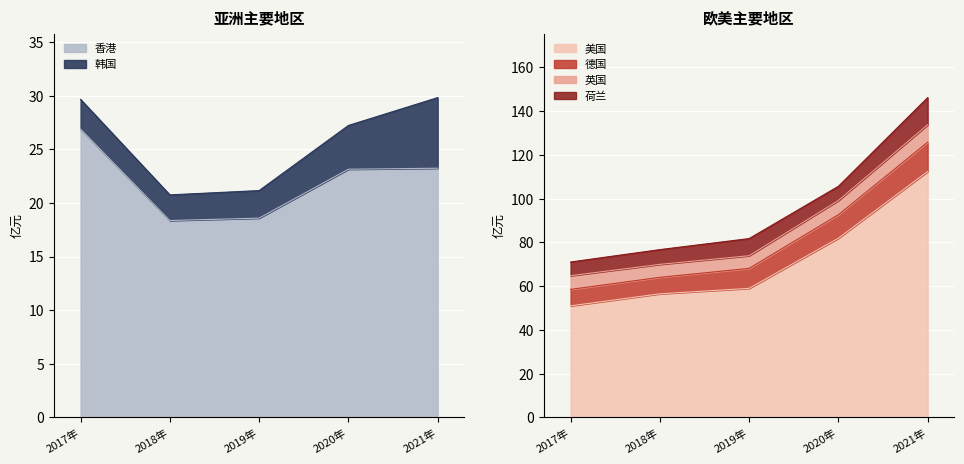

What value does the 香港 series have at 2019年?

18.6